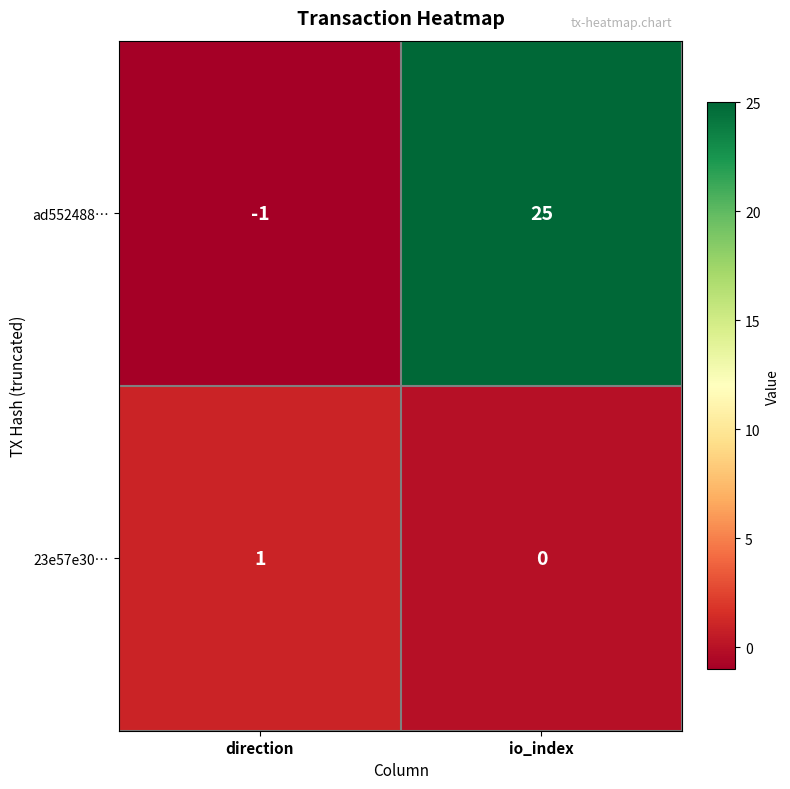

Which series changed the most between direction and io_index?

ad552488…